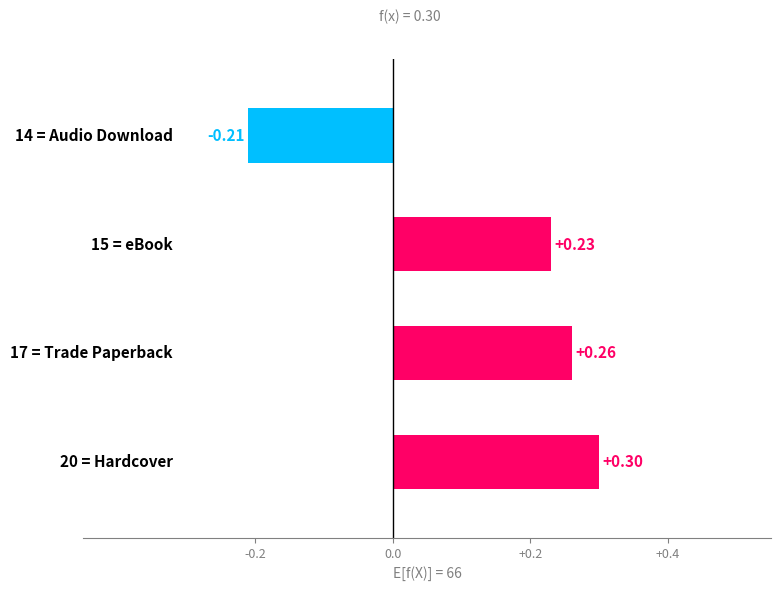

What is the maximum value shown in the chart?

0.3